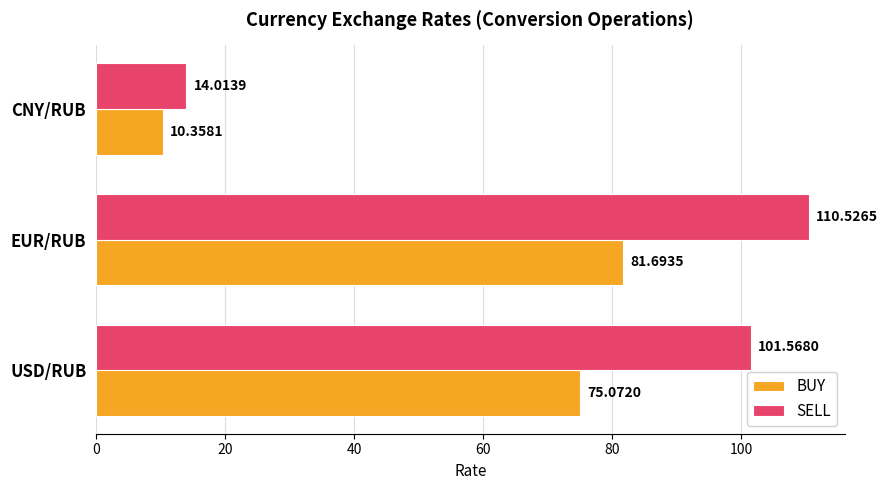

What is the difference between the BUY values at EUR/RUB and CNY/RUB?

71.3